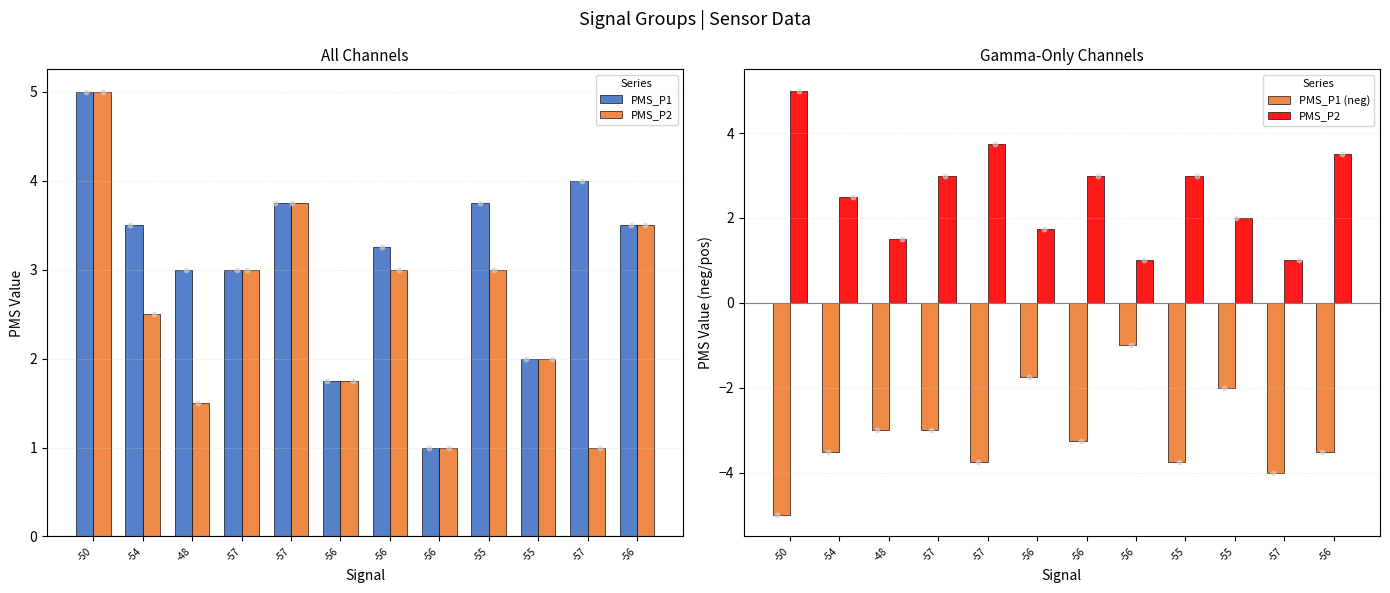

Which series has the largest total across all categories?

PMS_P1